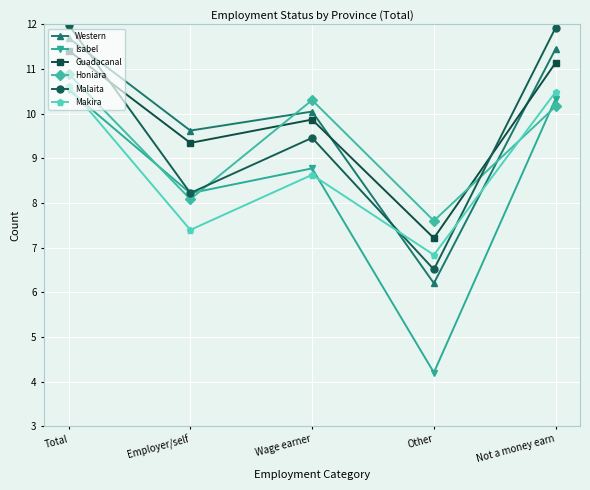

How many data points in Honiara are less than 10?

2